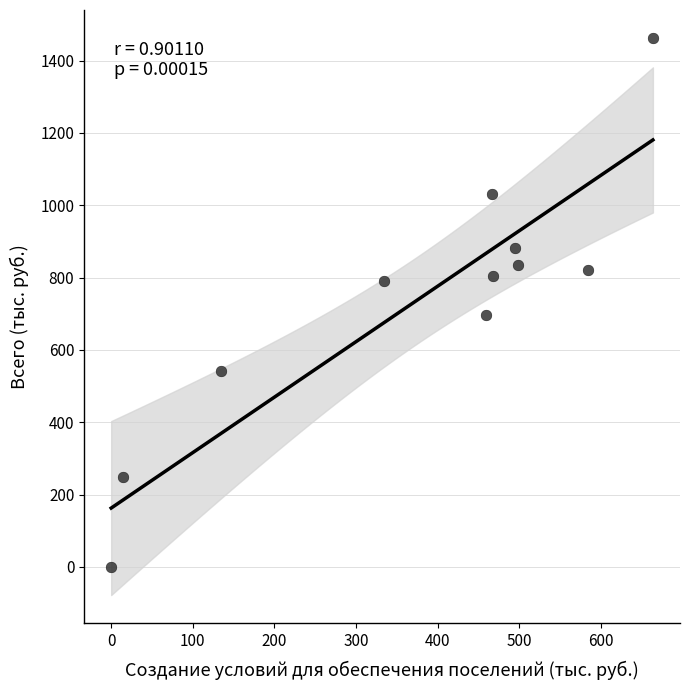

What Y value in the scatter plot is closest to 731?

696.0